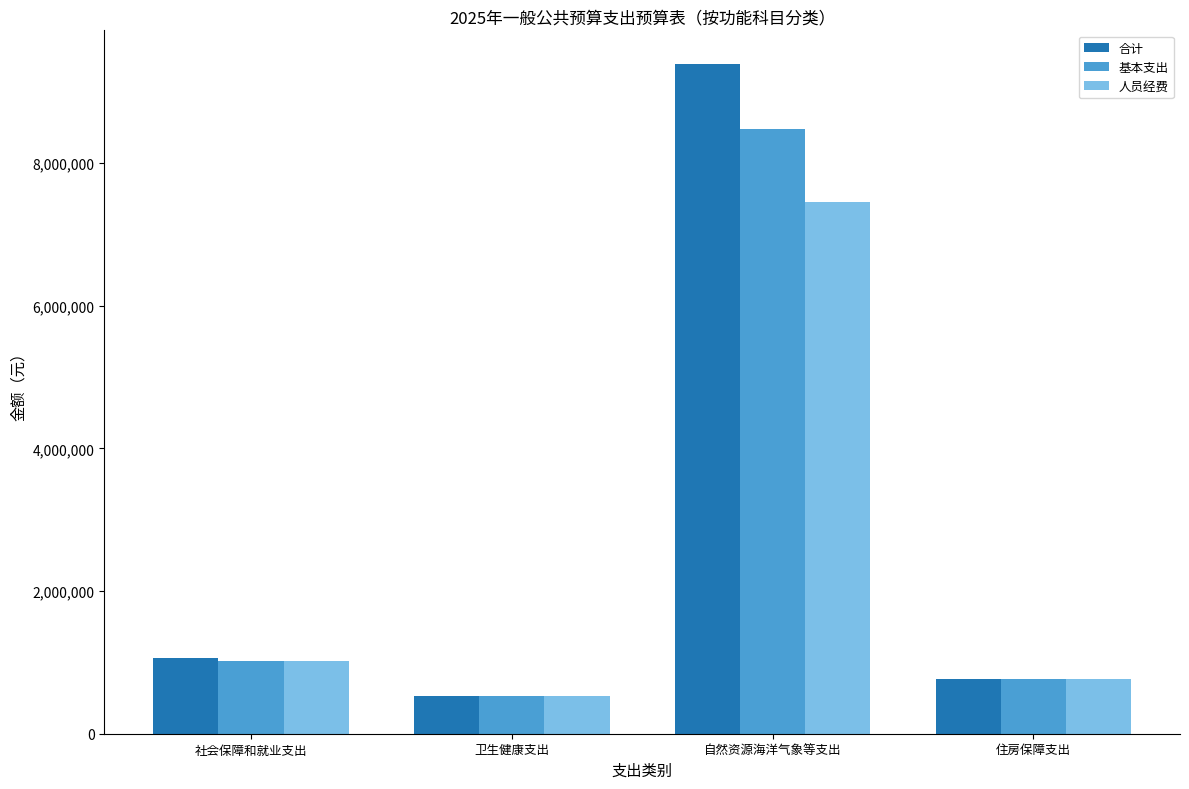

What are all the series names shown in the legend?

合计, 基本支出, 人员经费